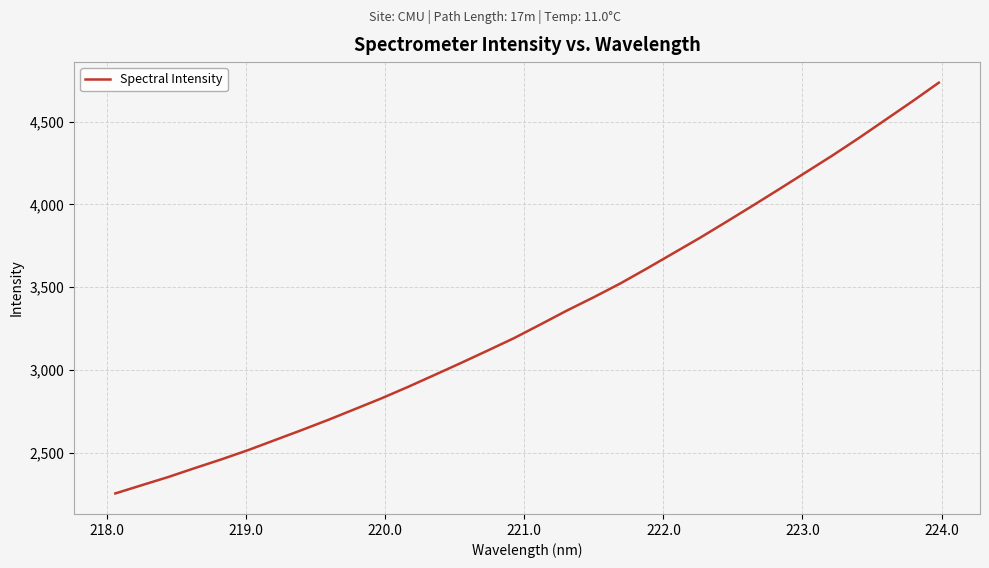

What is the minimum value shown in the chart?

2253.7